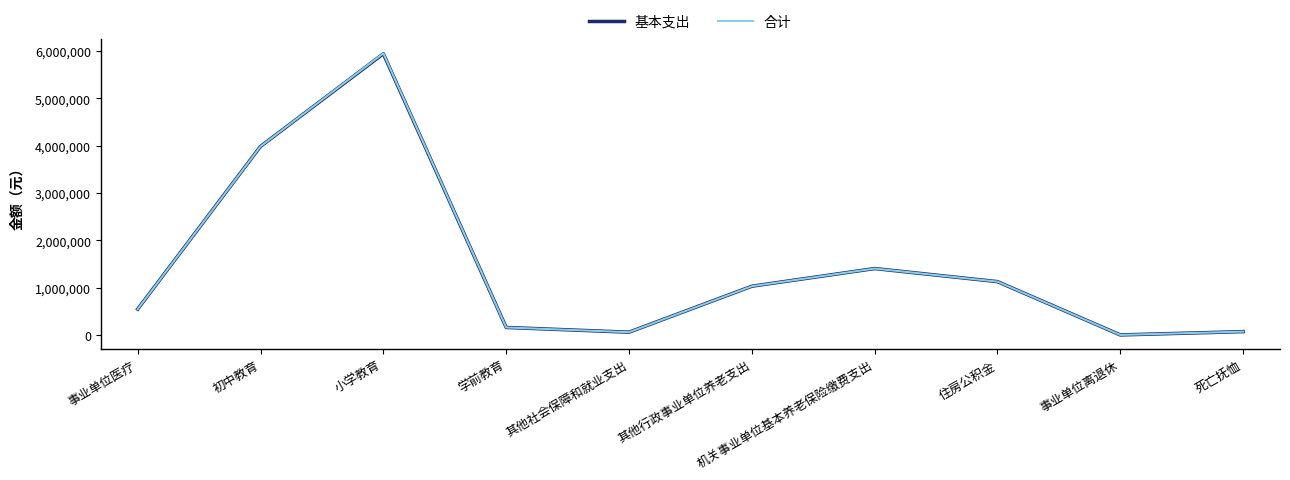

The value of 合计 at 机关事业单位基本养老保险缴费支出 is 1403081.0. True or false?

True